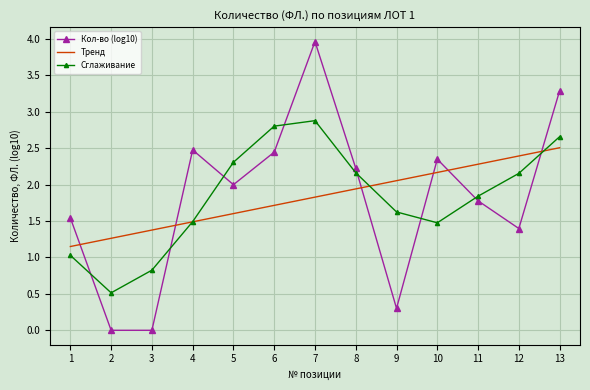

Is it true that Кол-во (log10) equals 3.6 at 6?

False